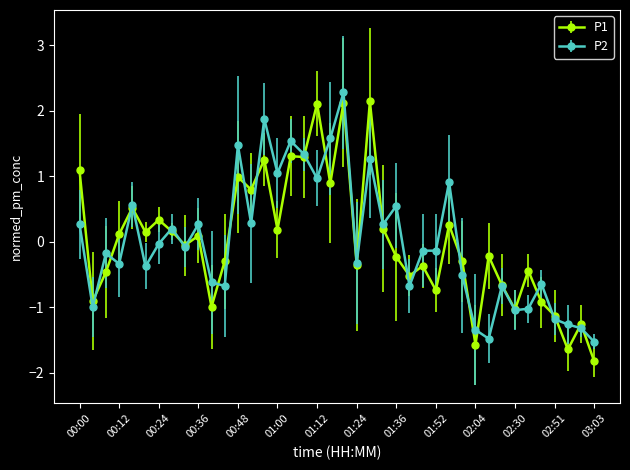

What is the smallest value displayed?

-1.8